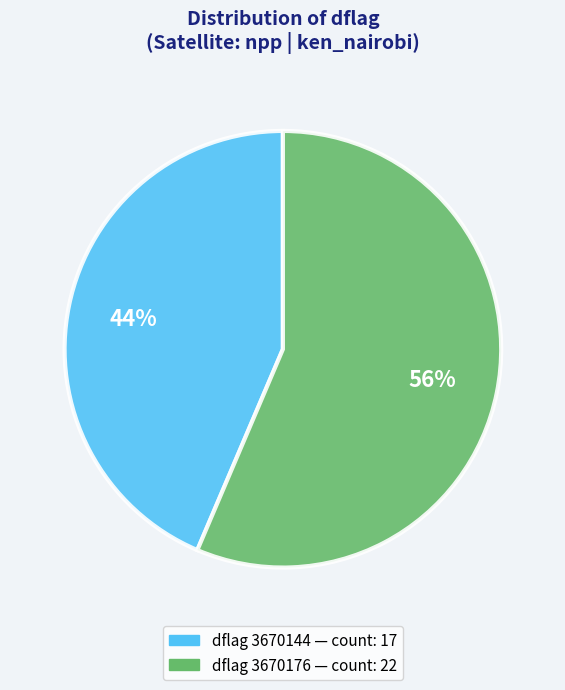

How many slices are in this pie chart?

2